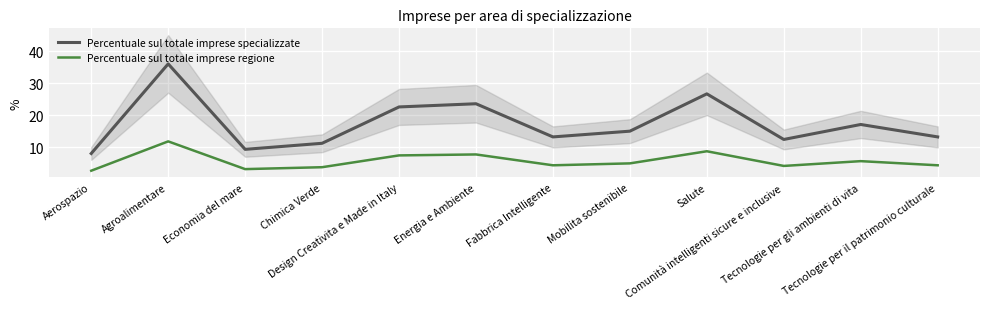

Reading left to right, extract all data points from this chart.

Percentuale sul totale imprese specializzate: Aerospazio=8.0	Agroalimentare=36.1	Economia del mare=9.3	Chimica Verde=11.2	Design Creativita e Made in Italy=22.6	Energia e Ambiente=23.6	Fabbrica Intelligente=13.2	Mobilita sostenibile=15.0	Salute=26.7	Comunità intelligenti sicure e inclusive=12.4	Tecnologie per gli ambienti di vita=17.1	Tecnologie per il patrimonio culturale=13.2
Percentuale sul totale imprese regione: Aerospazio=2.6	Agroalimentare=11.8	Economia del mare=3.1	Chimica Verde=3.7	Design Creativita e Made in Italy=7.4	Energia e Ambiente=7.7	Fabbrica Intelligente=4.3	Mobilita sostenibile=4.9	Salute=8.7	Comunità intelligenti sicure e inclusive=4.1	Tecnologie per gli ambienti di vita=5.6	Tecnologie per il patrimonio culturale=4.3